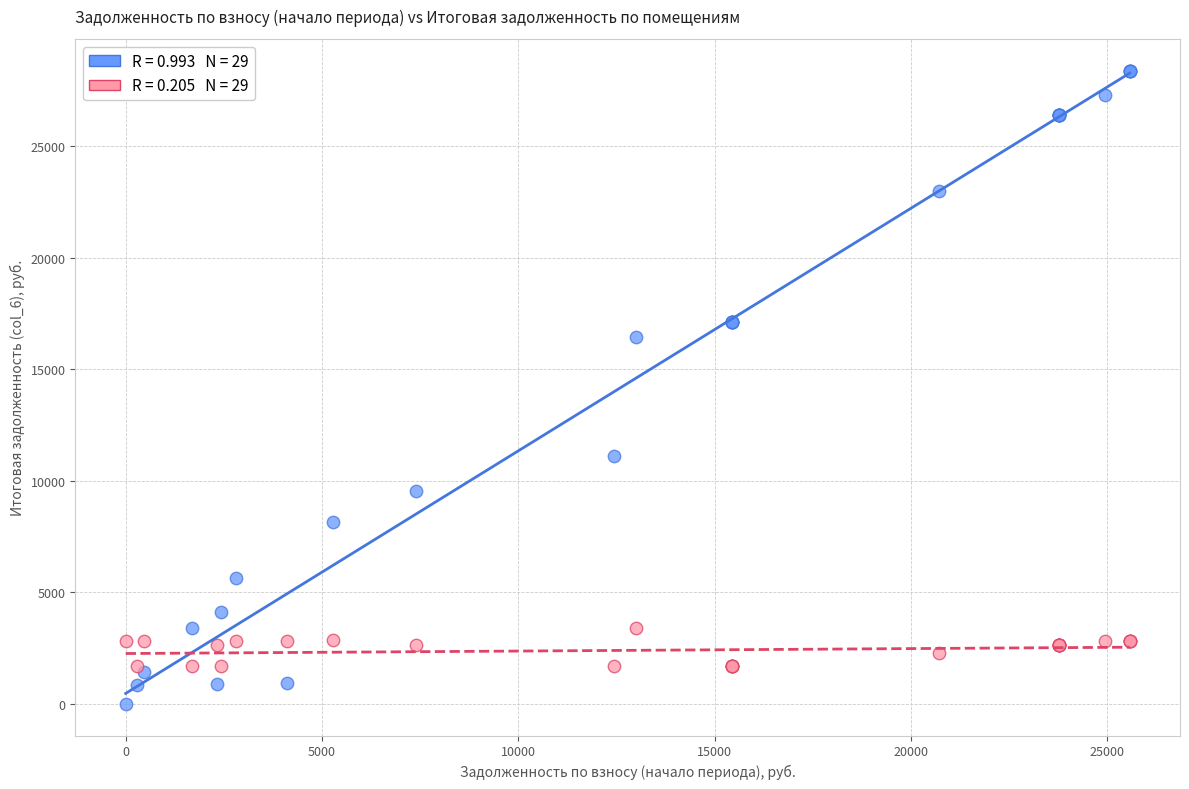

Across all series, what Y value is closest to 14193?

16425.0